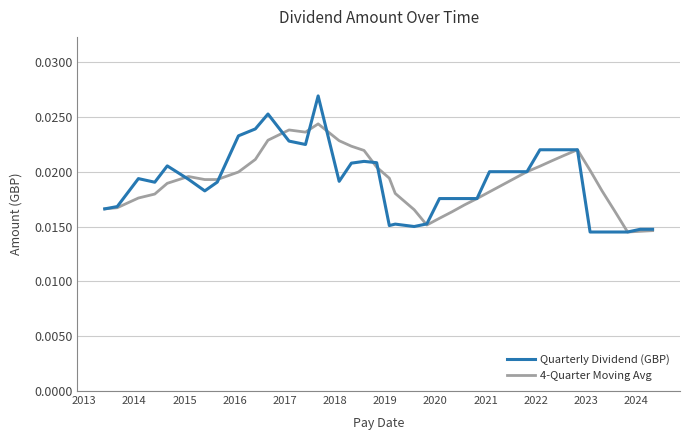

List the series in order of their peak value, lowest first.

4-Quarter Moving Avg, Quarterly Dividend (GBP)